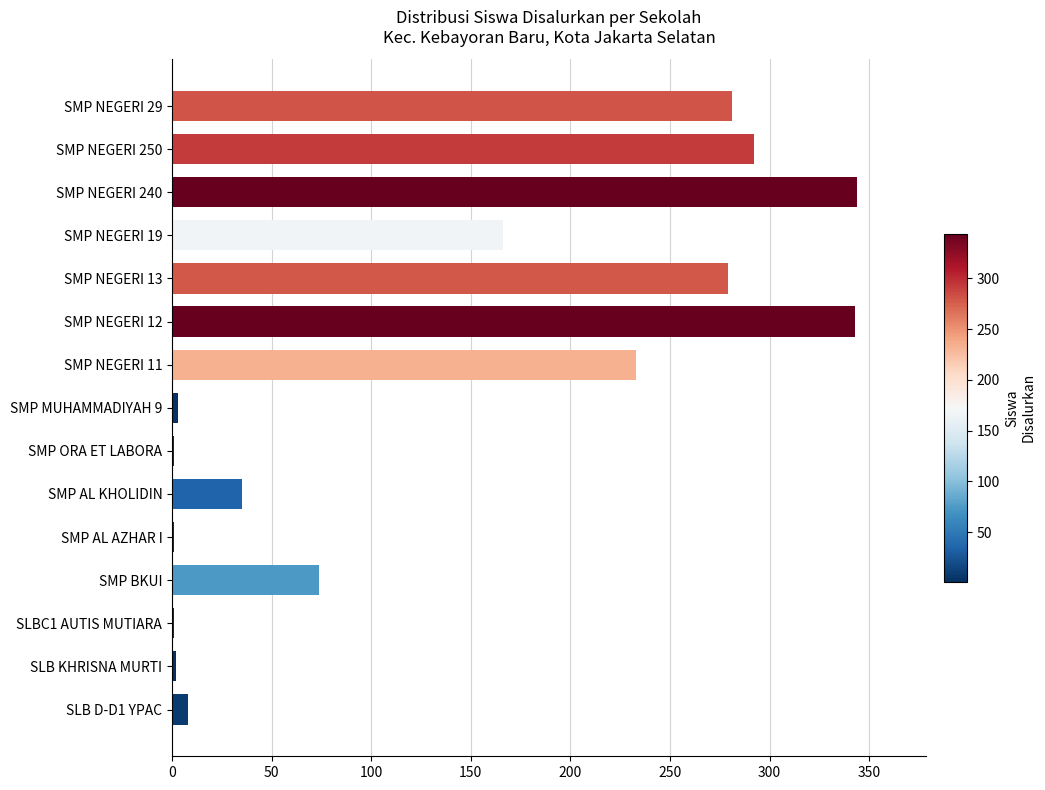

Where is the data nearest to the value 172?

SMP NEGERI 19